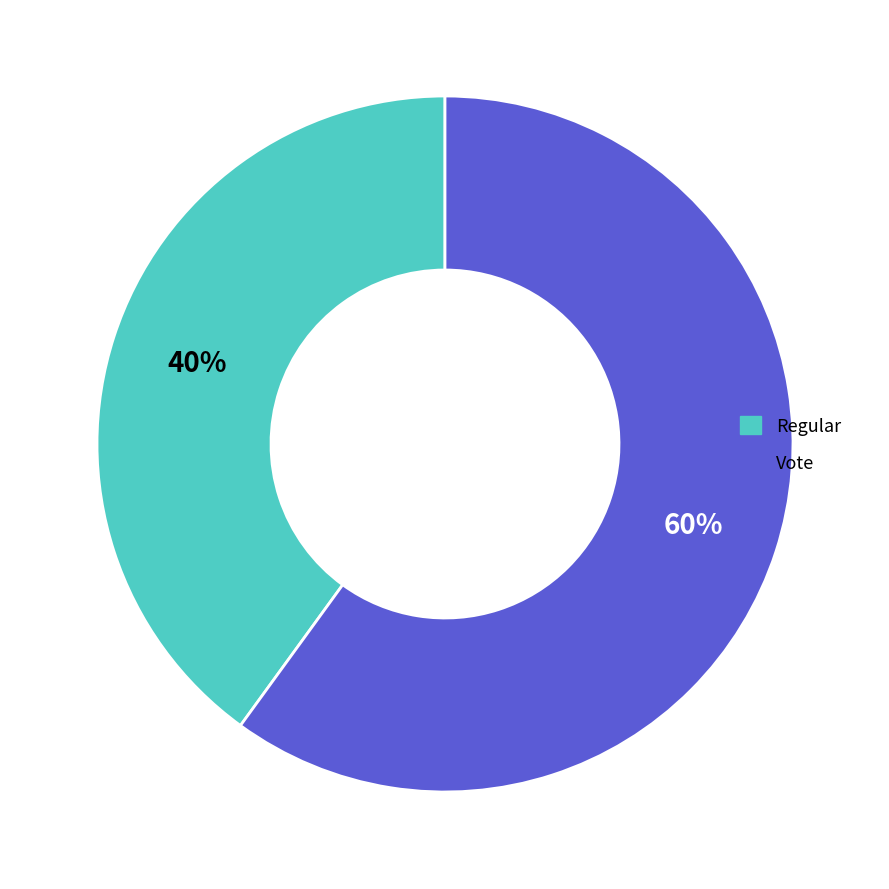

Do Regular and Vote together represent more than half of the pie?

Yes